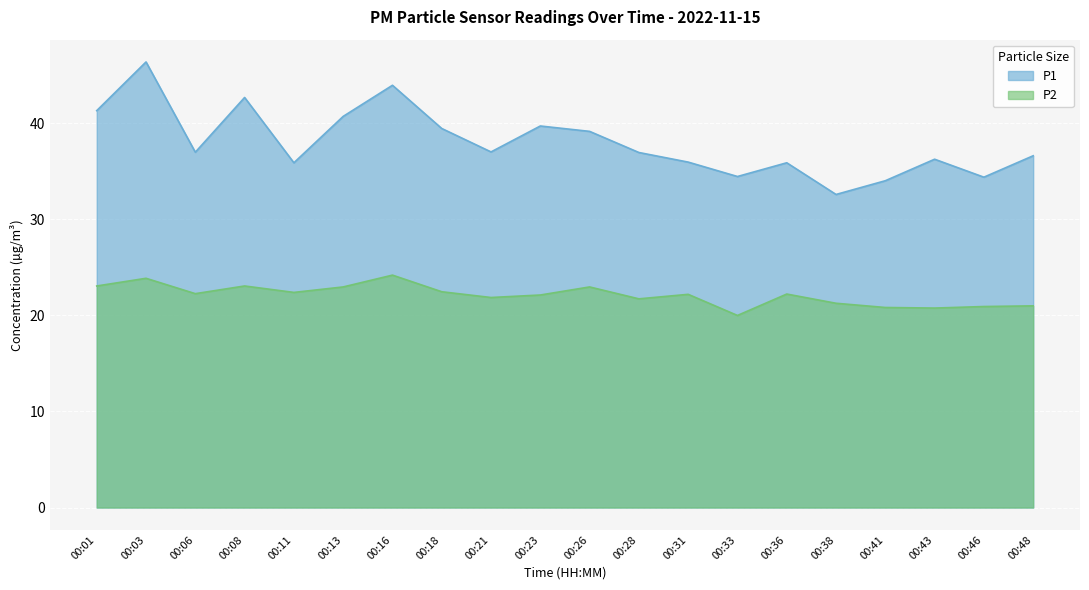

What is the total value across all series at 00:38?

53.9